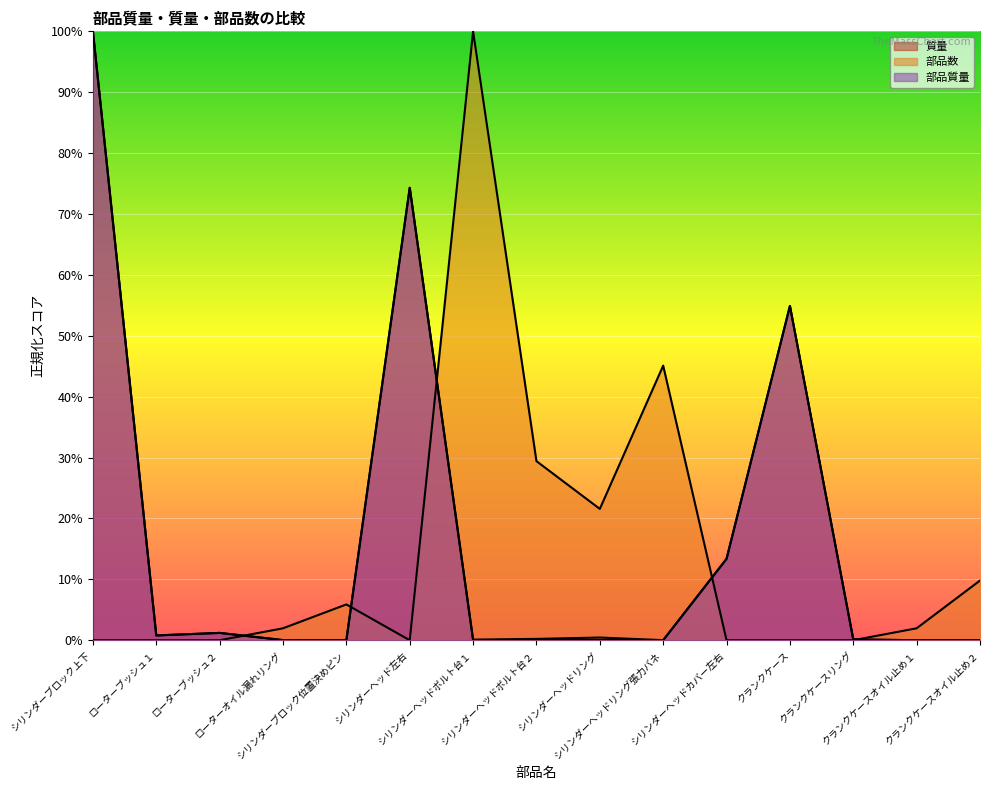

What is the difference between the maximum and minimum values in the 部品質量 series?

1.0